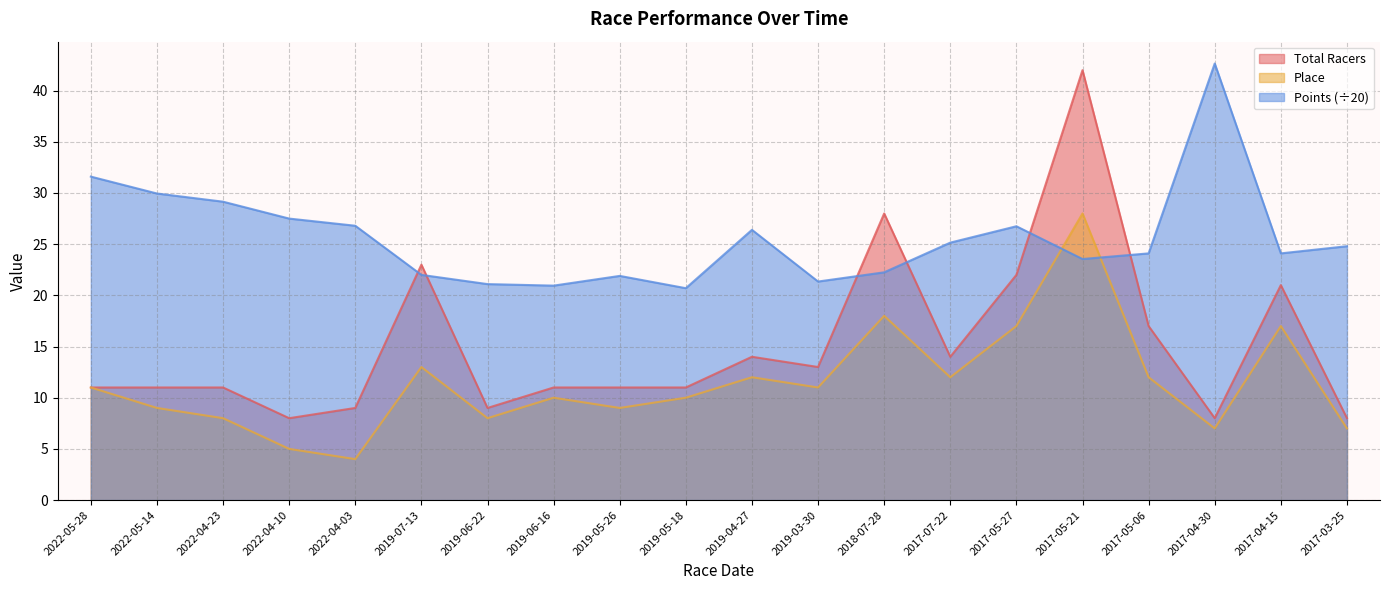

True or false: Total Racers has a value of 8.0 at 2017-03-25.

True